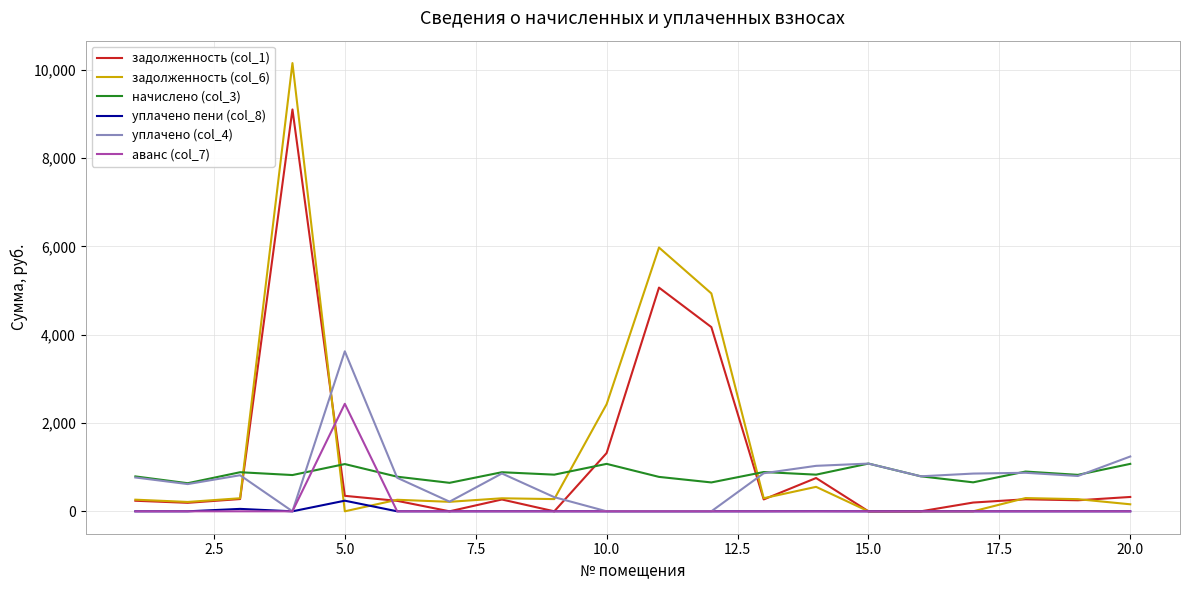

What is the greatest value displayed?

10152.7